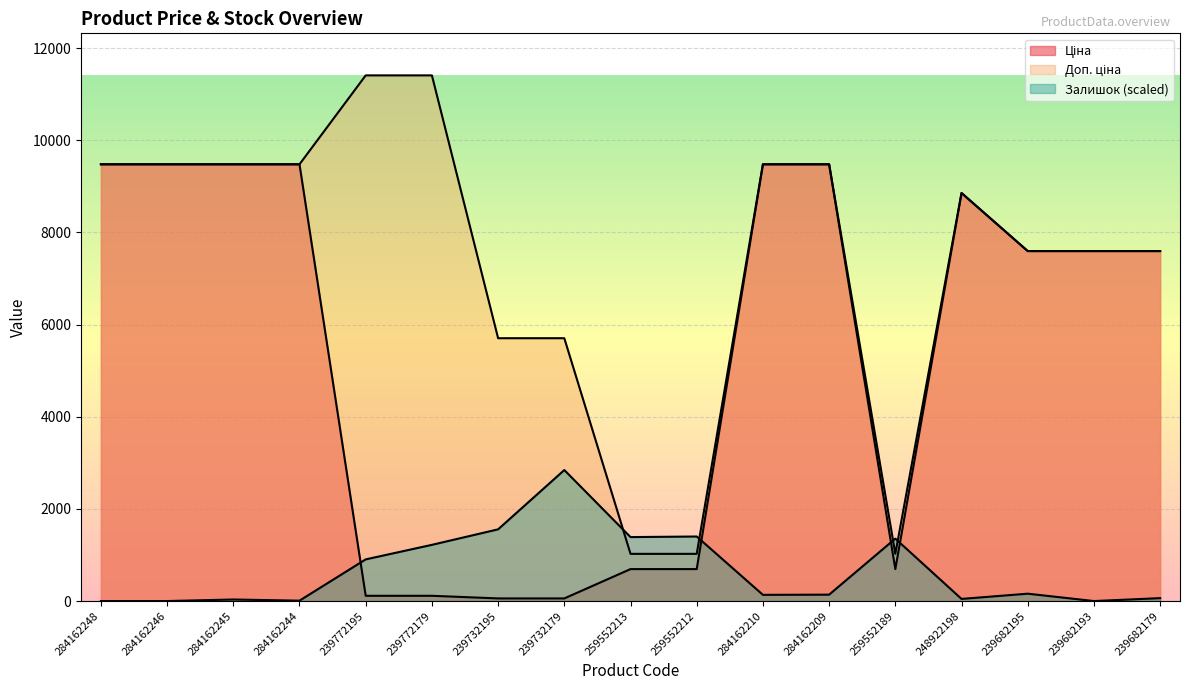

Does the chart display data point markers on the line(s)?

No